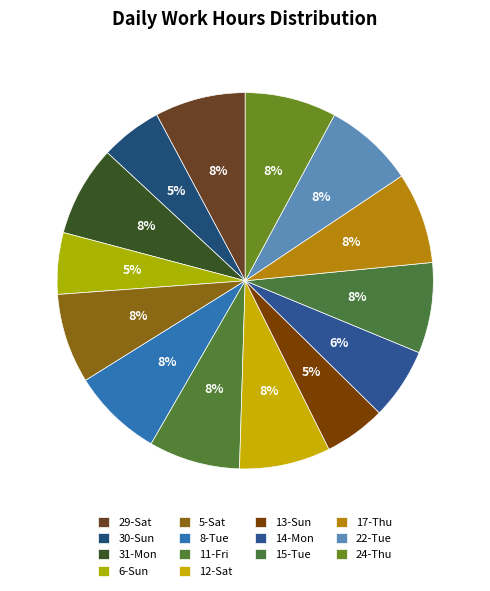

How many segments does this pie chart have?

14